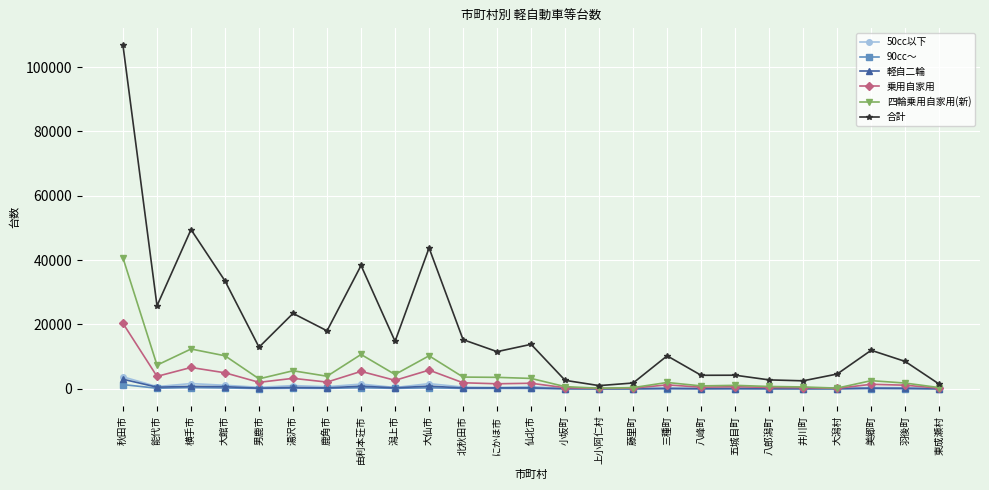

What is the label of the 5th point from the right?

井川町